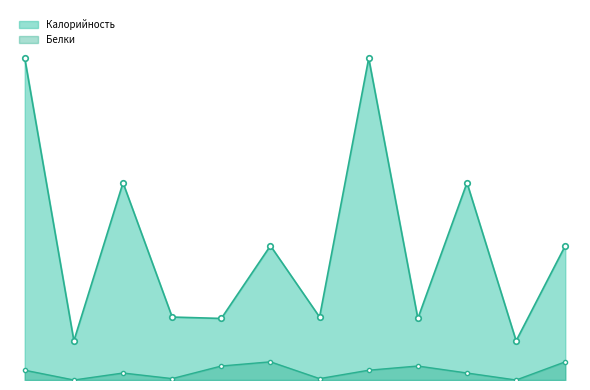

How many interior local valleys does the Белки series have?

4